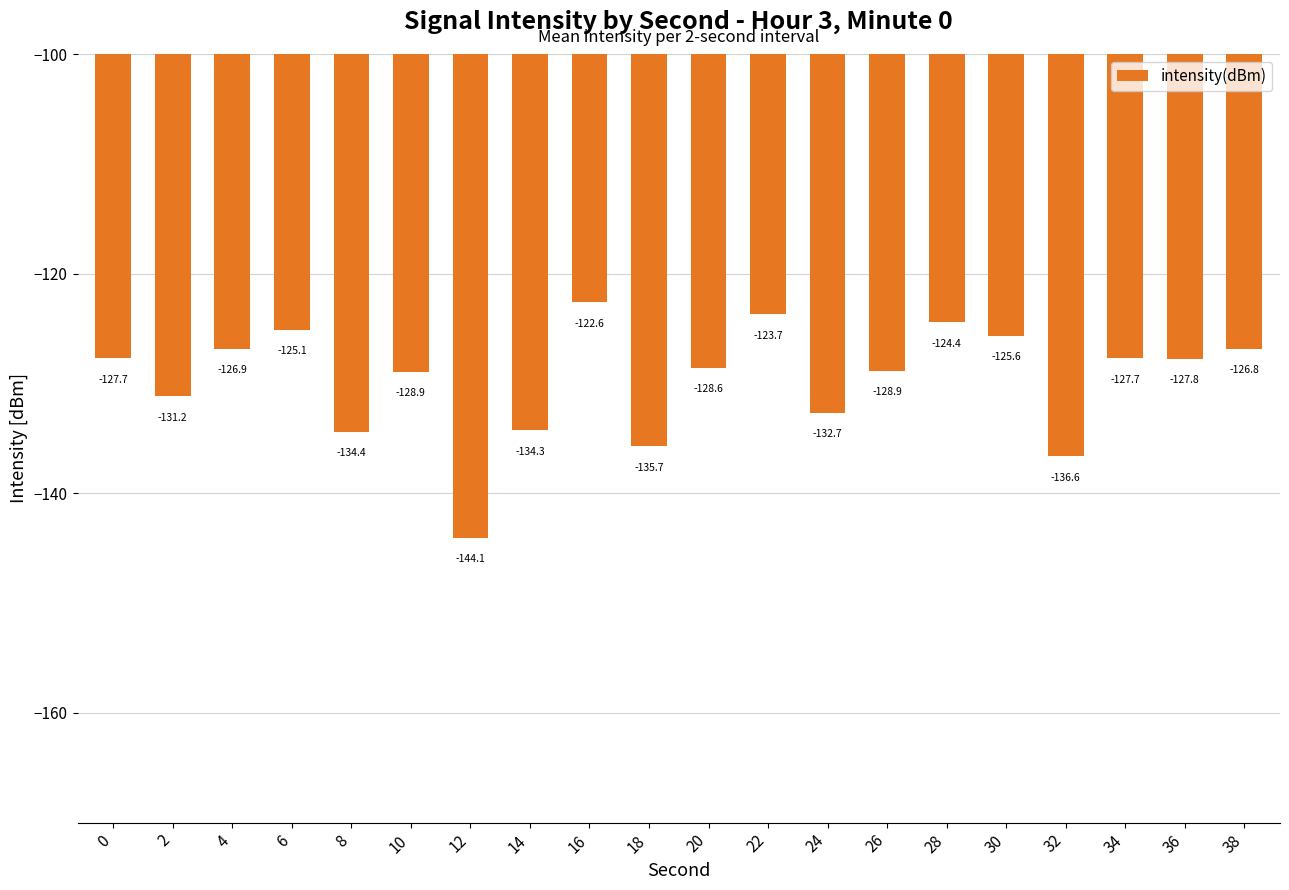

What is the difference between the maximum and minimum values?

21.5